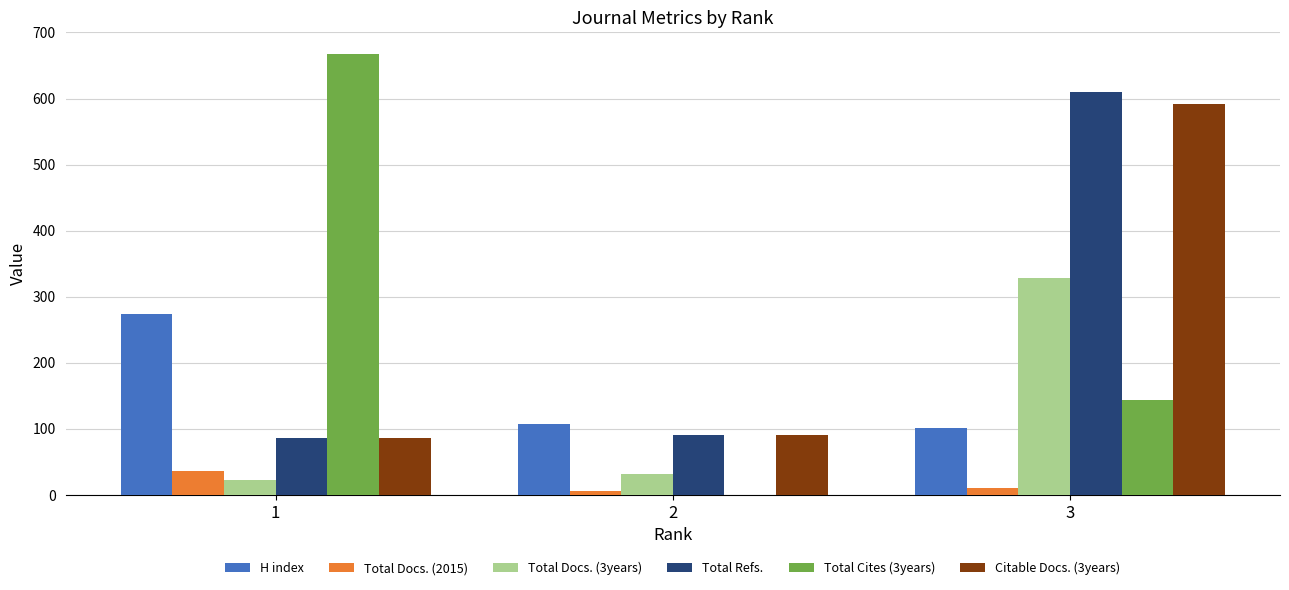

True or false: H index has a value of 274 at 1.

True